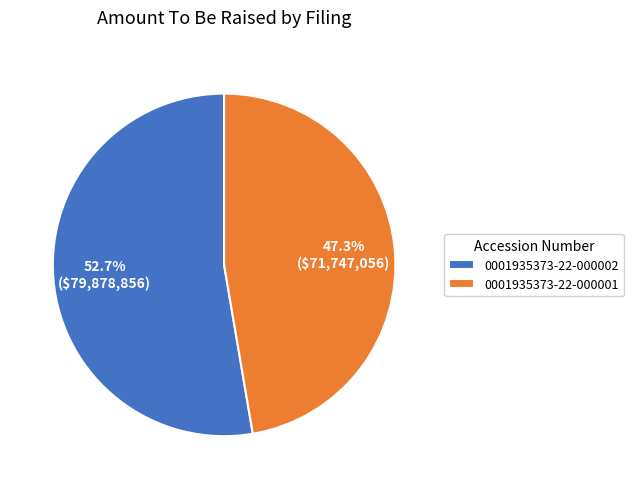

To the nearest percent, what percentage of the pie is 0001935373-22-000002?

53%